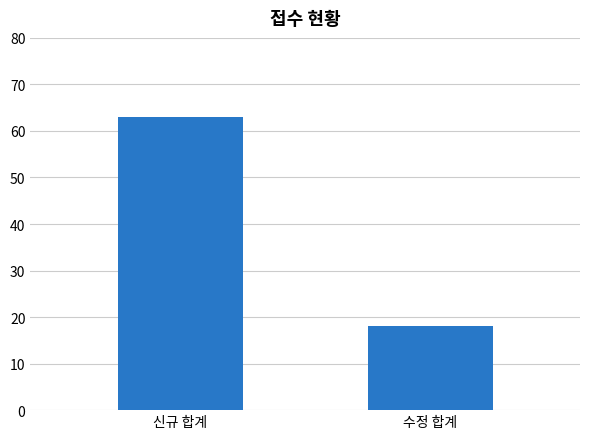

Which has a higher value, 수정 합계 or 신규 합계?

신규 합계